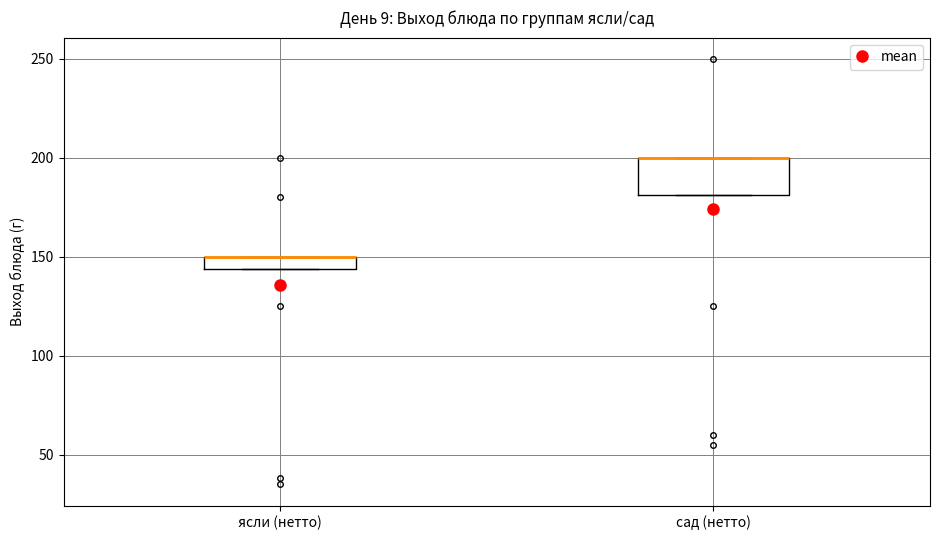

Which box is the tallest, from its lower edge to its upper edge?

сад (нетто)